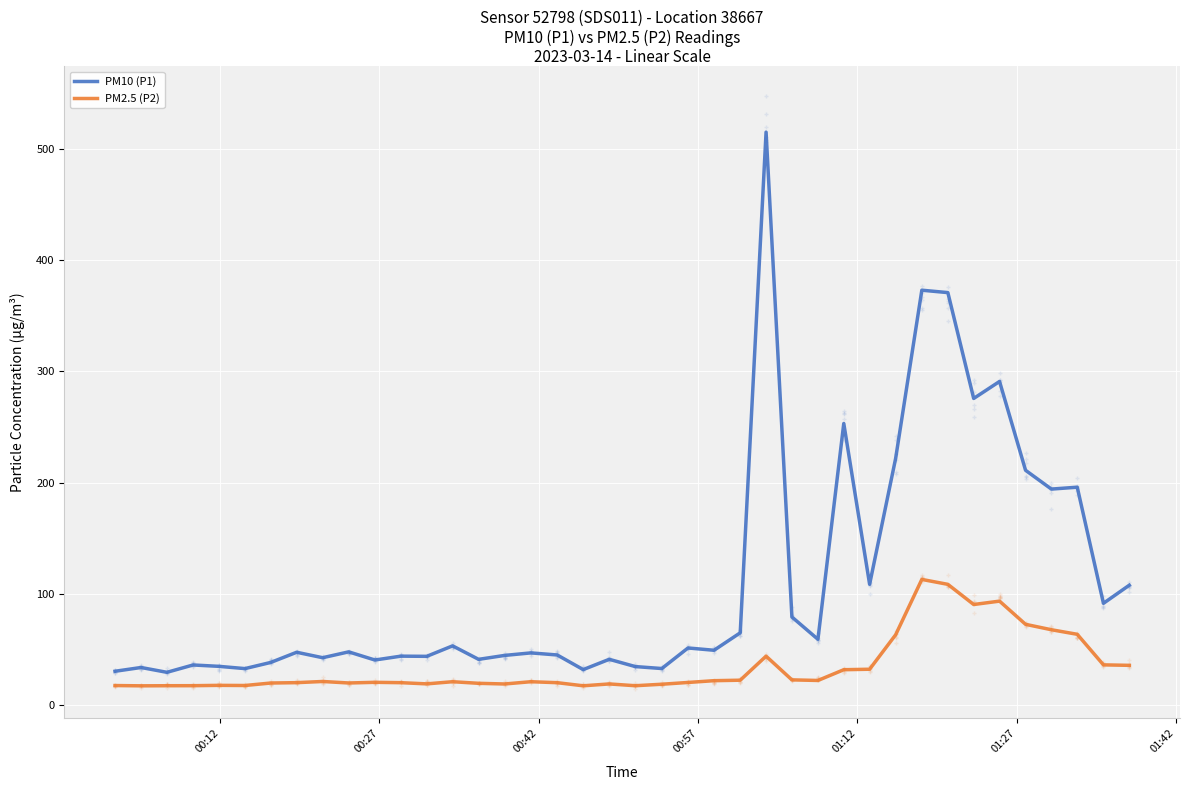

What is the highest value of the PM10 (P1) series?

515.3